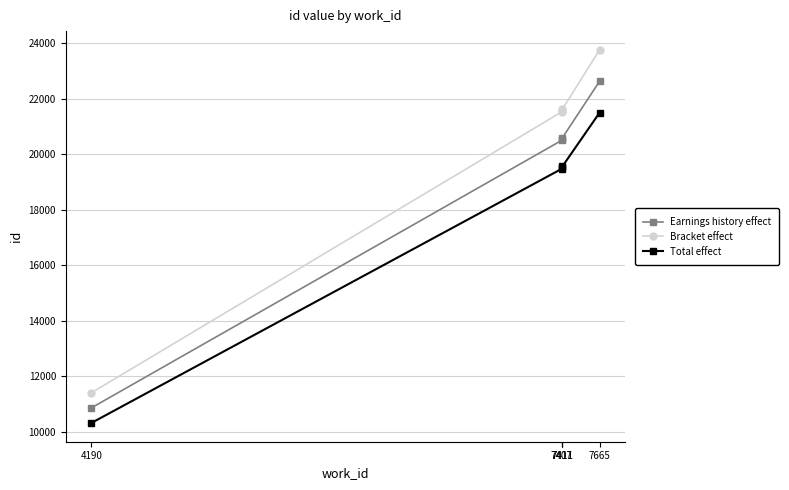

At which label does Earnings history effect first exceed 20552?

7411